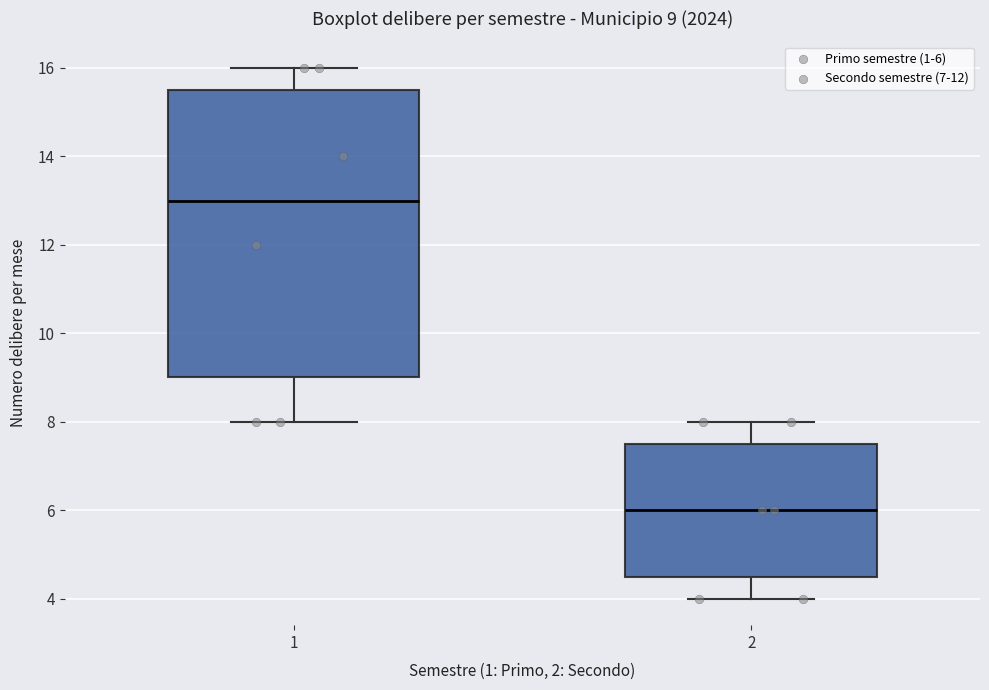

Which box has the lowest median line?

2